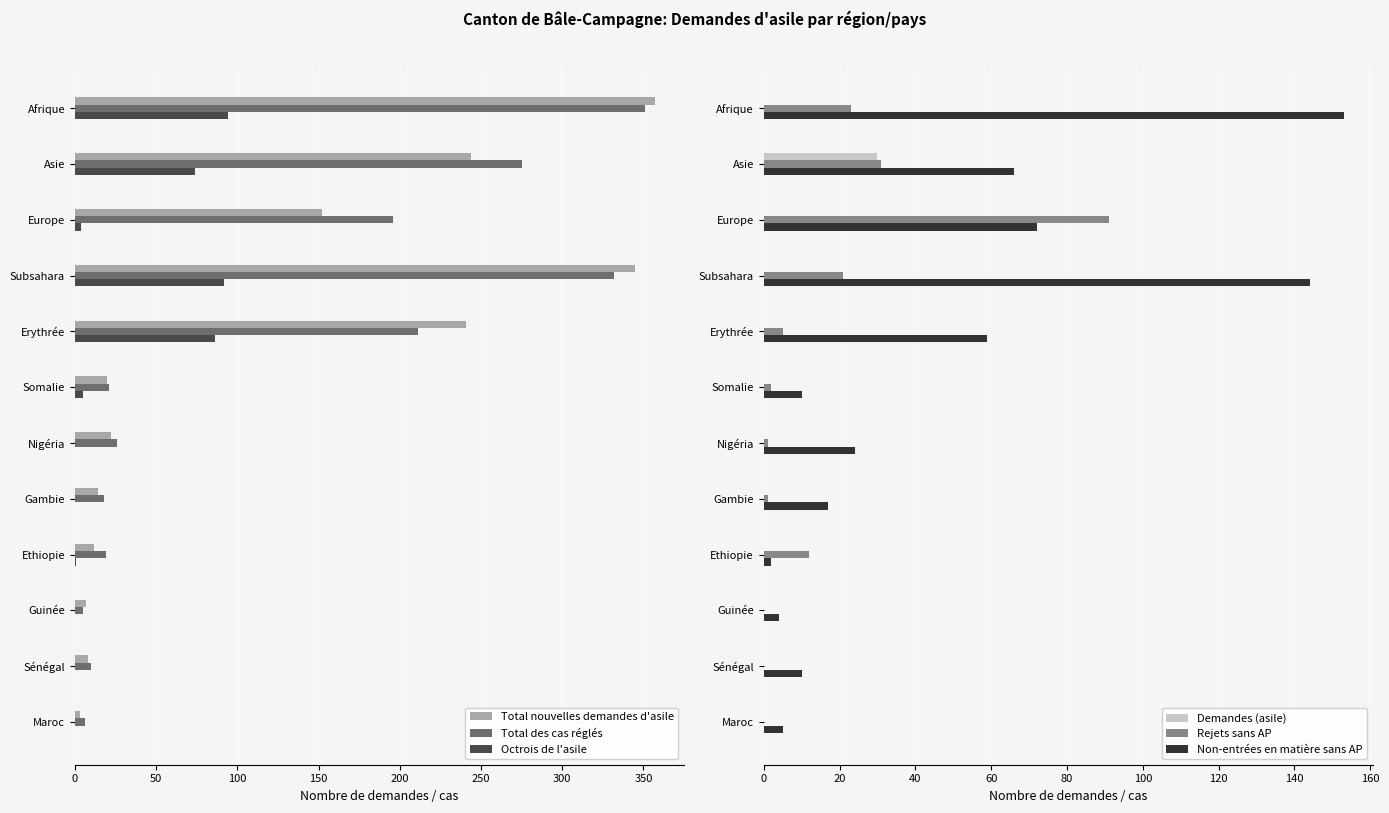

The Total des cas réglés series shows 351 at Afrique. True or false?

True